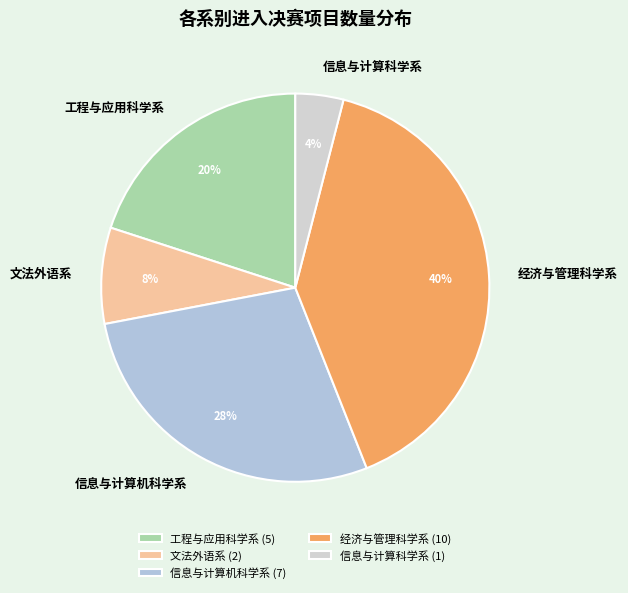

Is there any slice that represents more than half of the pie?

No